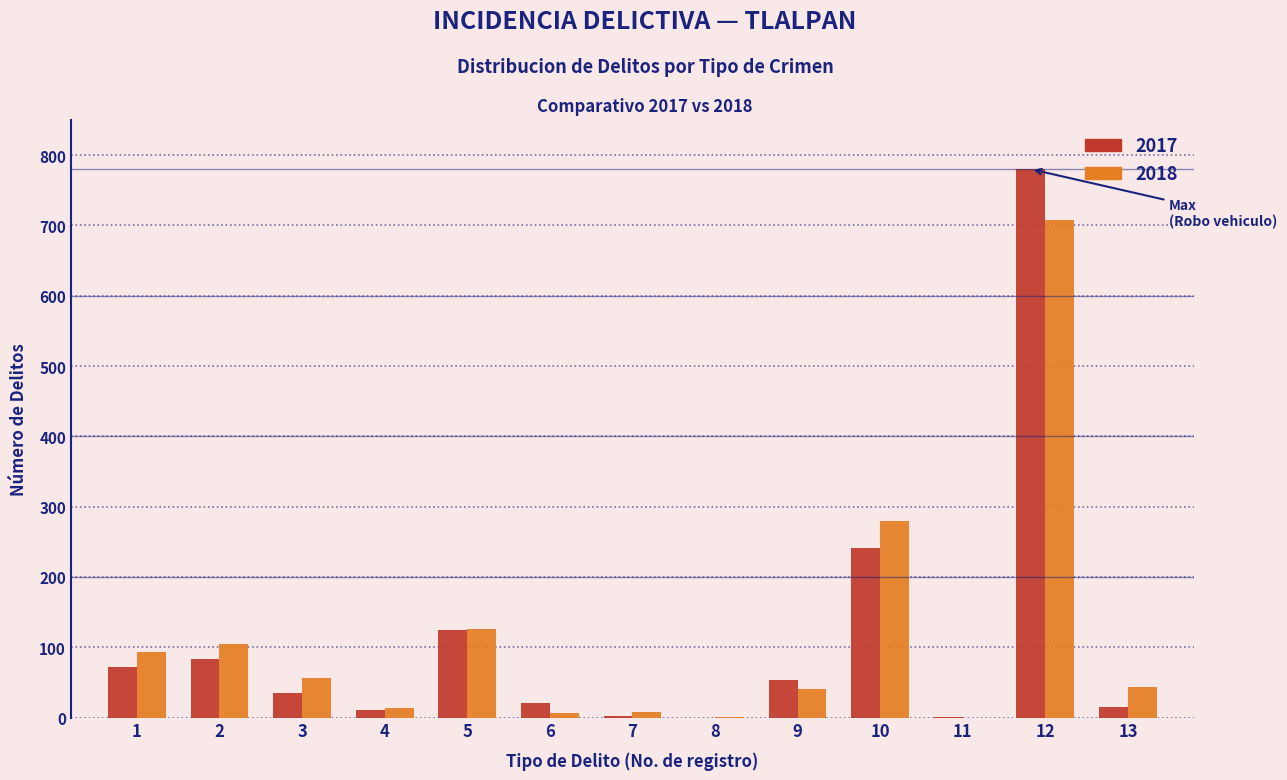

At which category is the sum across all series the highest?

12